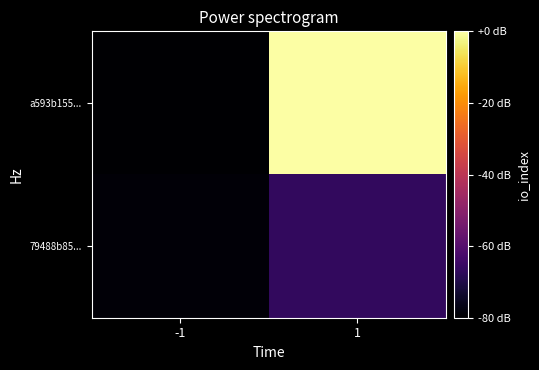

What is the difference between the highest and lowest values at 1?

121